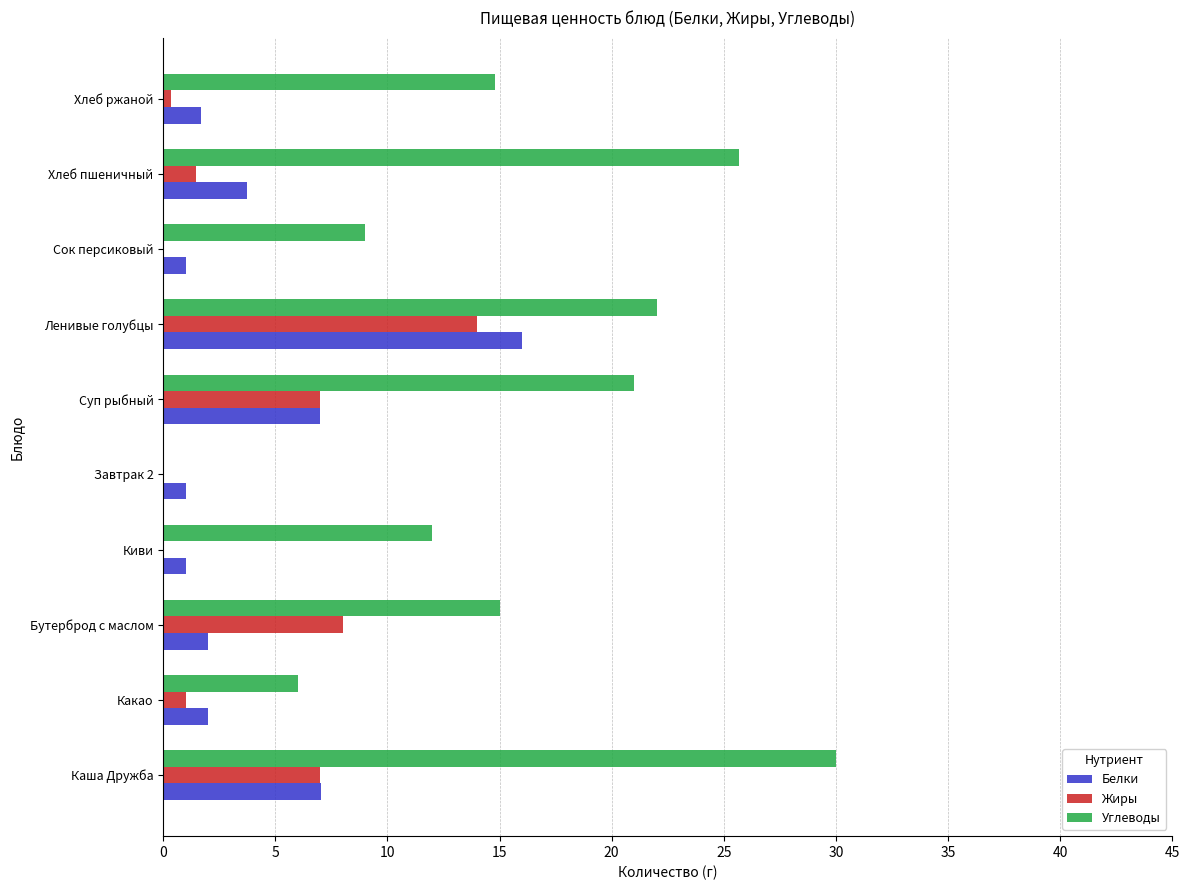

What is the sum of all Углеводы values?

155.5